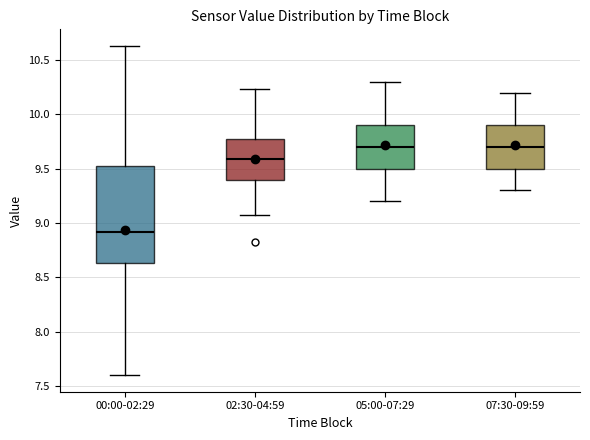

Reading left to right, read every box against the y-axis: the position of its median line, the range the box covers, and the ends of its whiskers. The values are not printed on the chart, so give them approximately, as read against the axis.

00:00-02:29: median 8.90, box 8.65 to 9.50, whiskers 7.60 to 10.65
02:30-04:59: median 9.60, box 9.40 to 9.75, whiskers 9.05 to 10.25
05:00-07:29: median 9.70, box 9.50 to 9.90, whiskers 9.20 to 10.30
07:30-09:59: median 9.70, box 9.50 to 9.90, whiskers 9.30 to 10.20